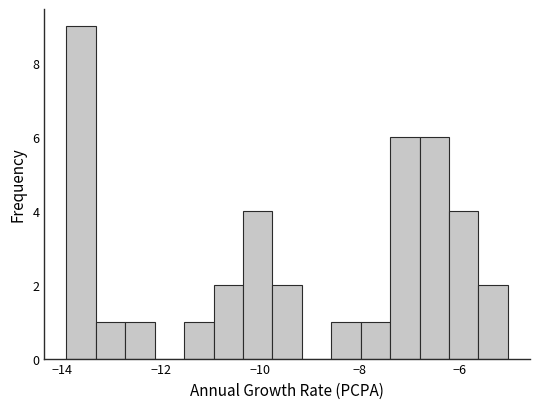

Around what value on the x-axis is the tallest bar? Give the approximate position of its centre, as read against the axis.

-13.6